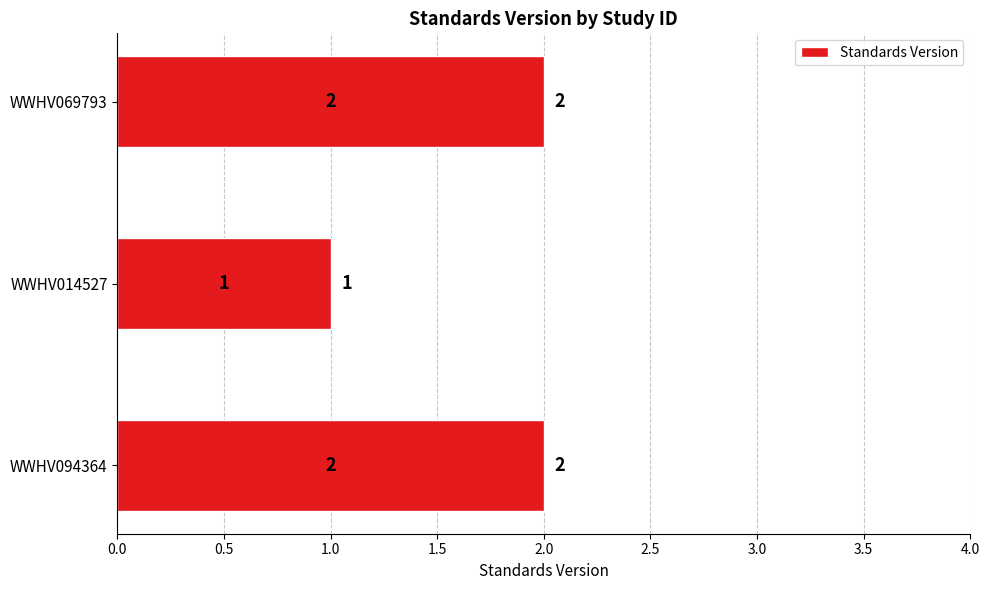

Are the bars grouped side by side (vs. stacked)?

No